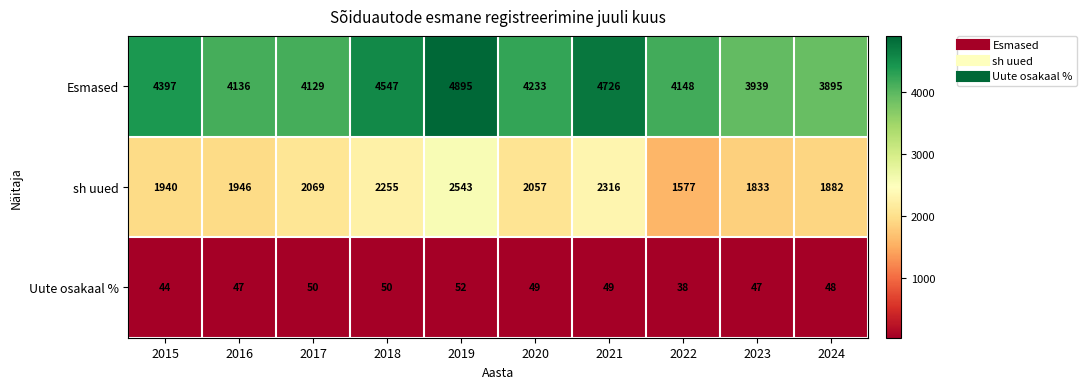

At which category is the sum across all series the highest?

2019